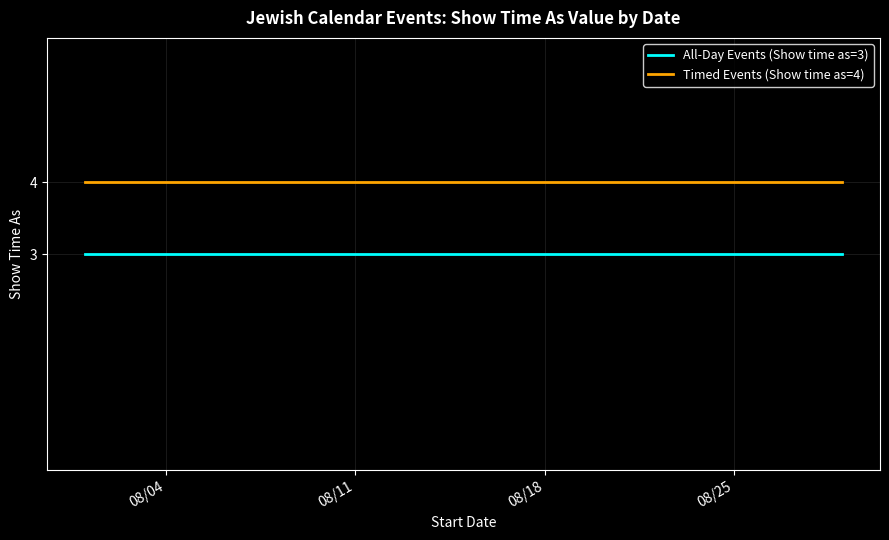

What is the label of the 1st point from the left?

8/1/2015